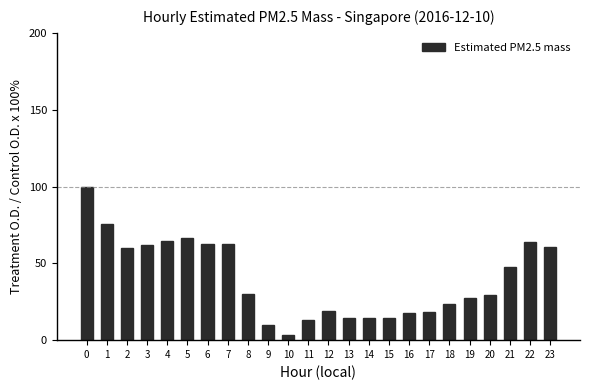

What is the minimum value shown in the chart?

3.2